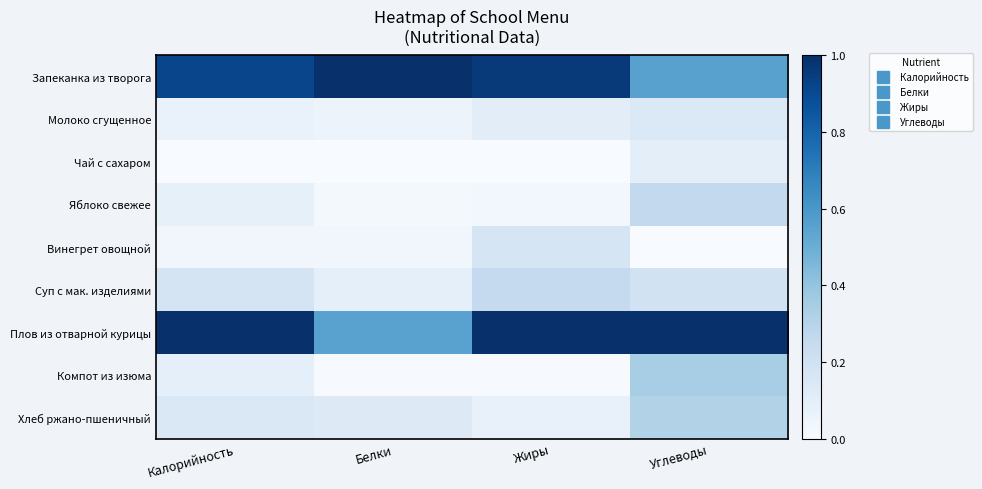

What is the total value across all series at Жиры?

2.6